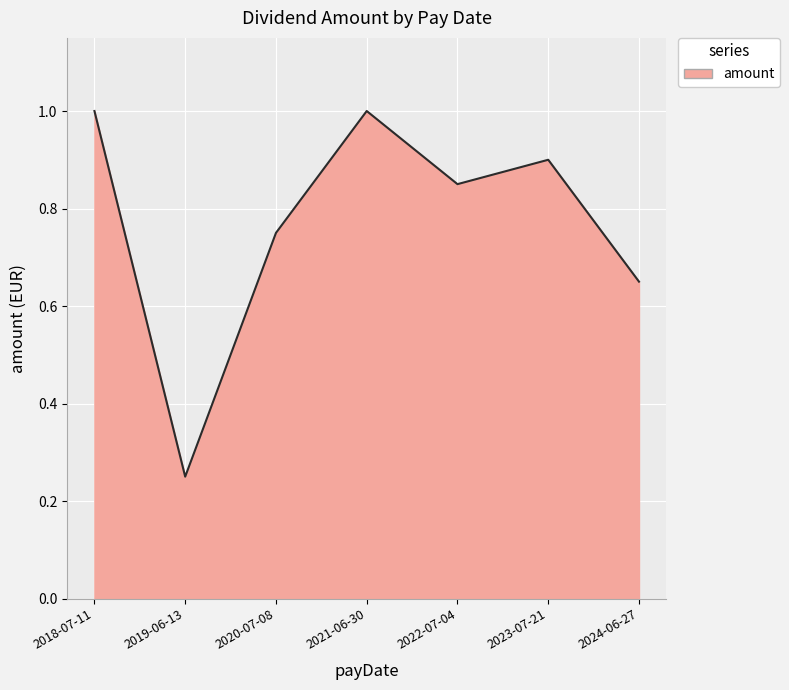

Where is the data nearest to the value 0?

2019-06-13